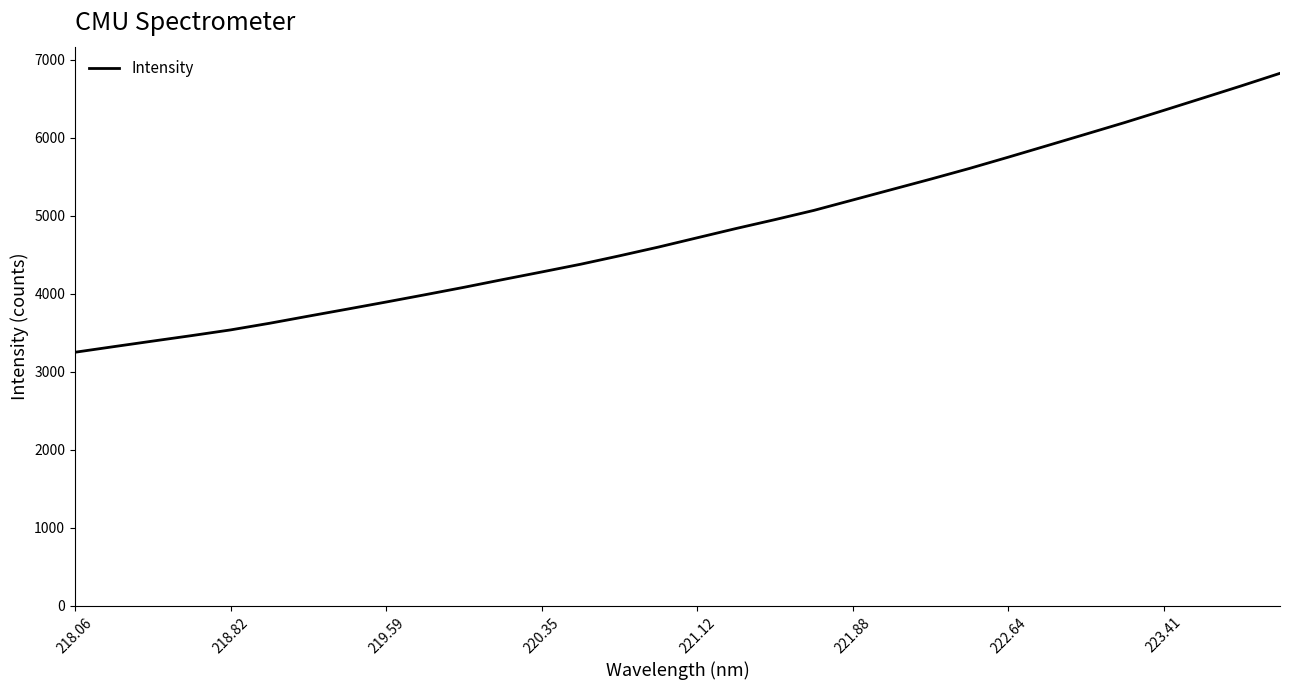

What is the greatest value displayed?

6827.5